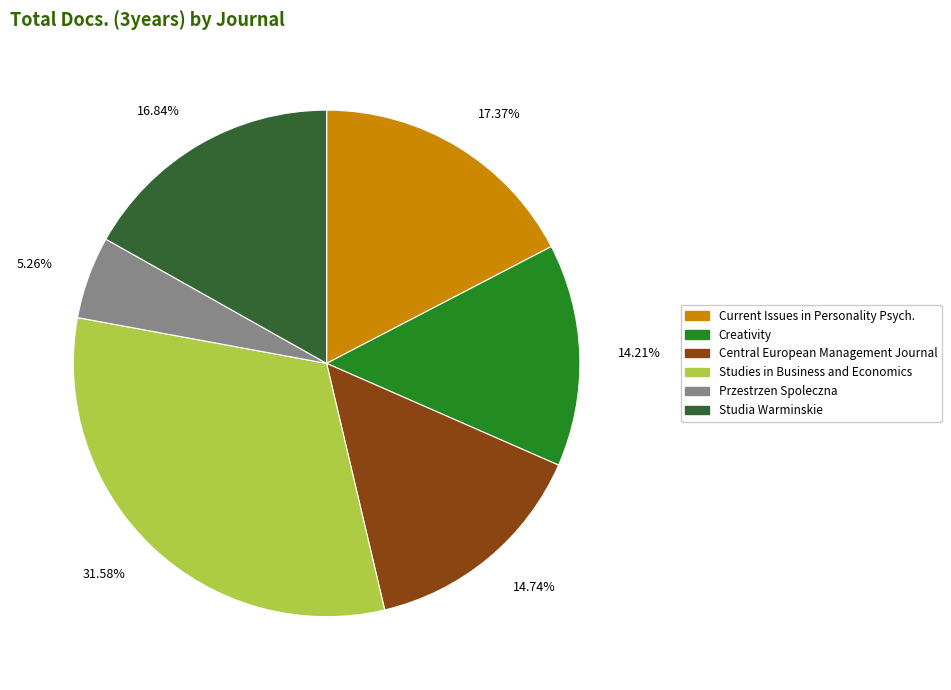

The Przestrzen Spoleczna slice represents 5% of the pie. True or false?

True